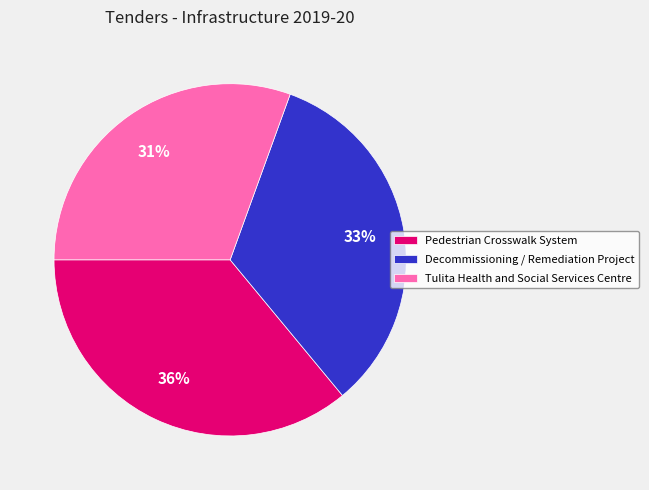

Does Pedestrian Crosswalk System account for over 50% of the chart?

No